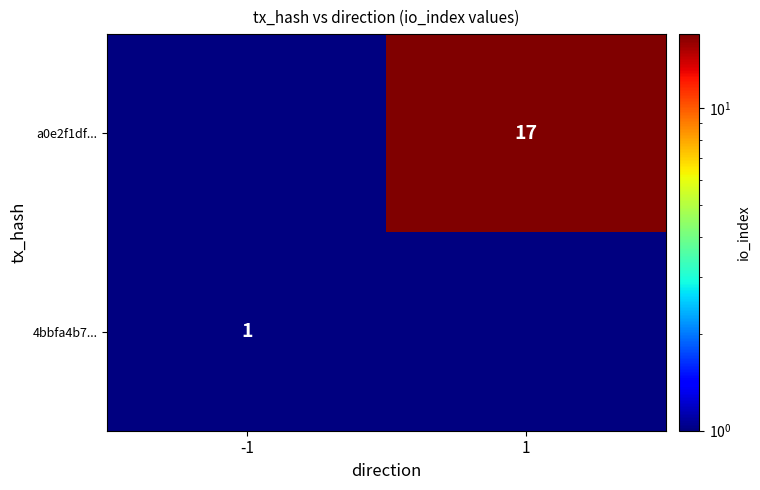

The value of a0e2f1df... at 1 is 24. True or false?

False